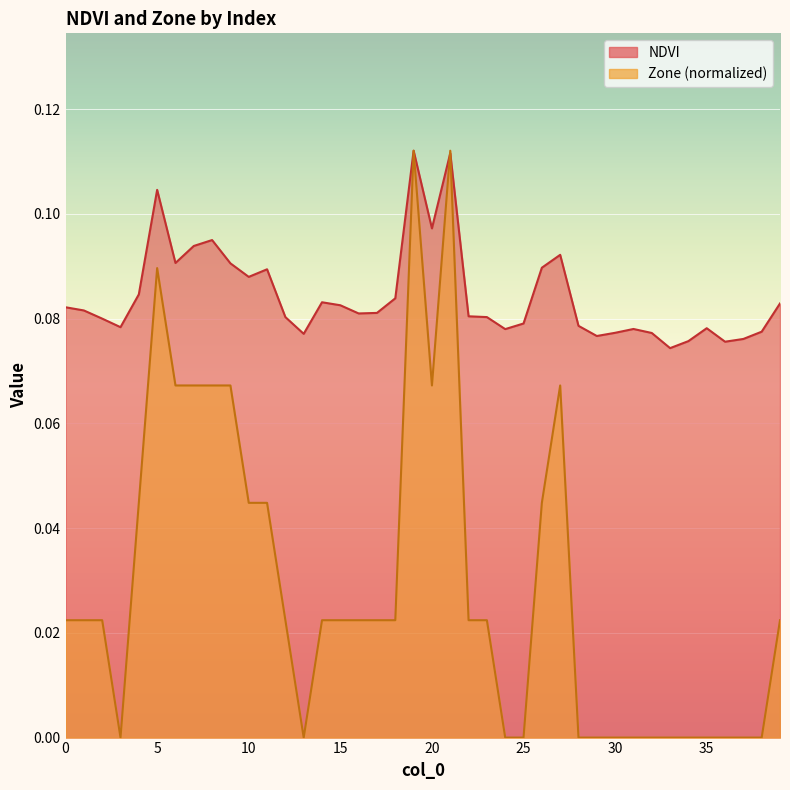

At how many categories does at least one series exceed 0?

40